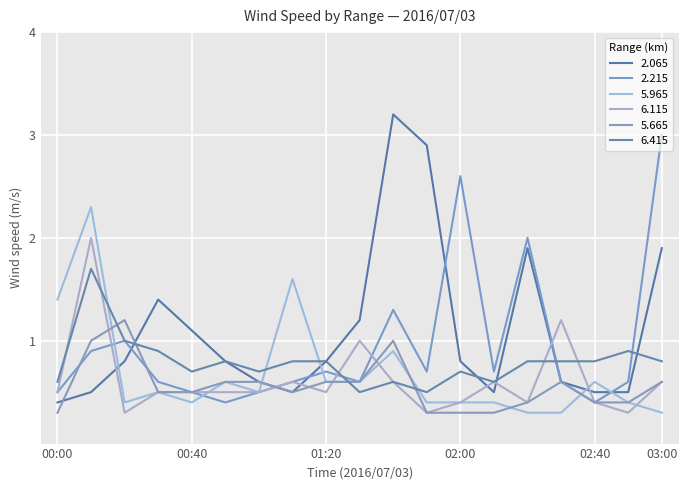

What is the label of the 1st point from the left?

00:00